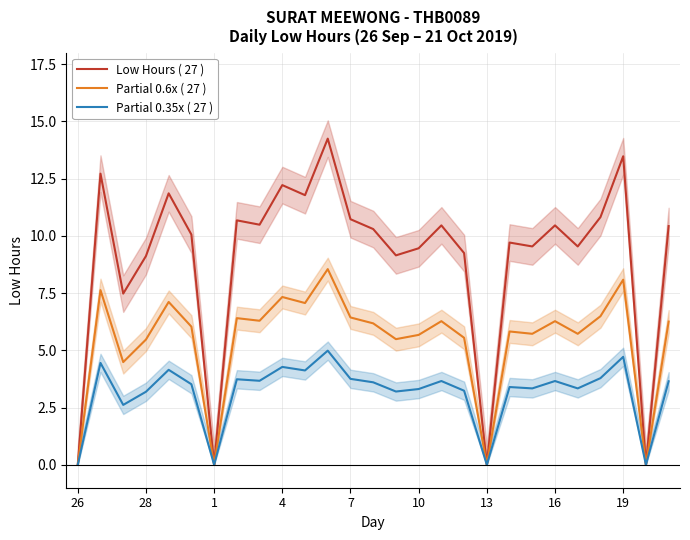

What is the greatest value displayed?

14.2